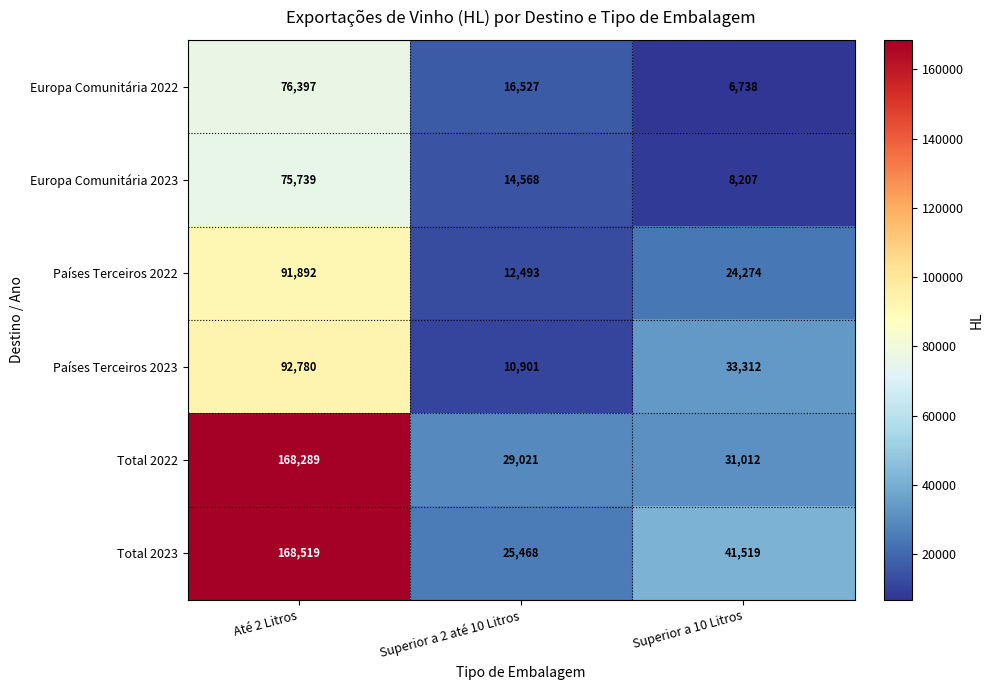

Reading right to left, list all the values displayed in this chart.

Europa Comunitária 2022: Superior a 10 Litros=6738	Superior a 2 até 10 Litros=16527	Até 2 Litros=76397
Europa Comunitária 2023: Superior a 10 Litros=8207	Superior a 2 até 10 Litros=14568	Até 2 Litros=75739
Países Terceiros 2022: Superior a 10 Litros=24274	Superior a 2 até 10 Litros=12493	Até 2 Litros=91892
Países Terceiros 2023: Superior a 10 Litros=33312	Superior a 2 até 10 Litros=10901	Até 2 Litros=92780
Total 2022: Superior a 10 Litros=31012	Superior a 2 até 10 Litros=29021	Até 2 Litros=168289
Total 2023: Superior a 10 Litros=41519	Superior a 2 até 10 Litros=25468	Até 2 Litros=168519